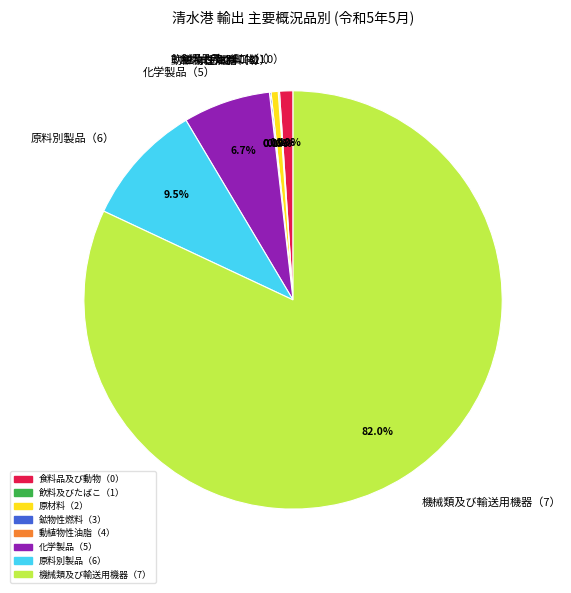

To the nearest percent, what portion does 化学製品（5） represent?

7%